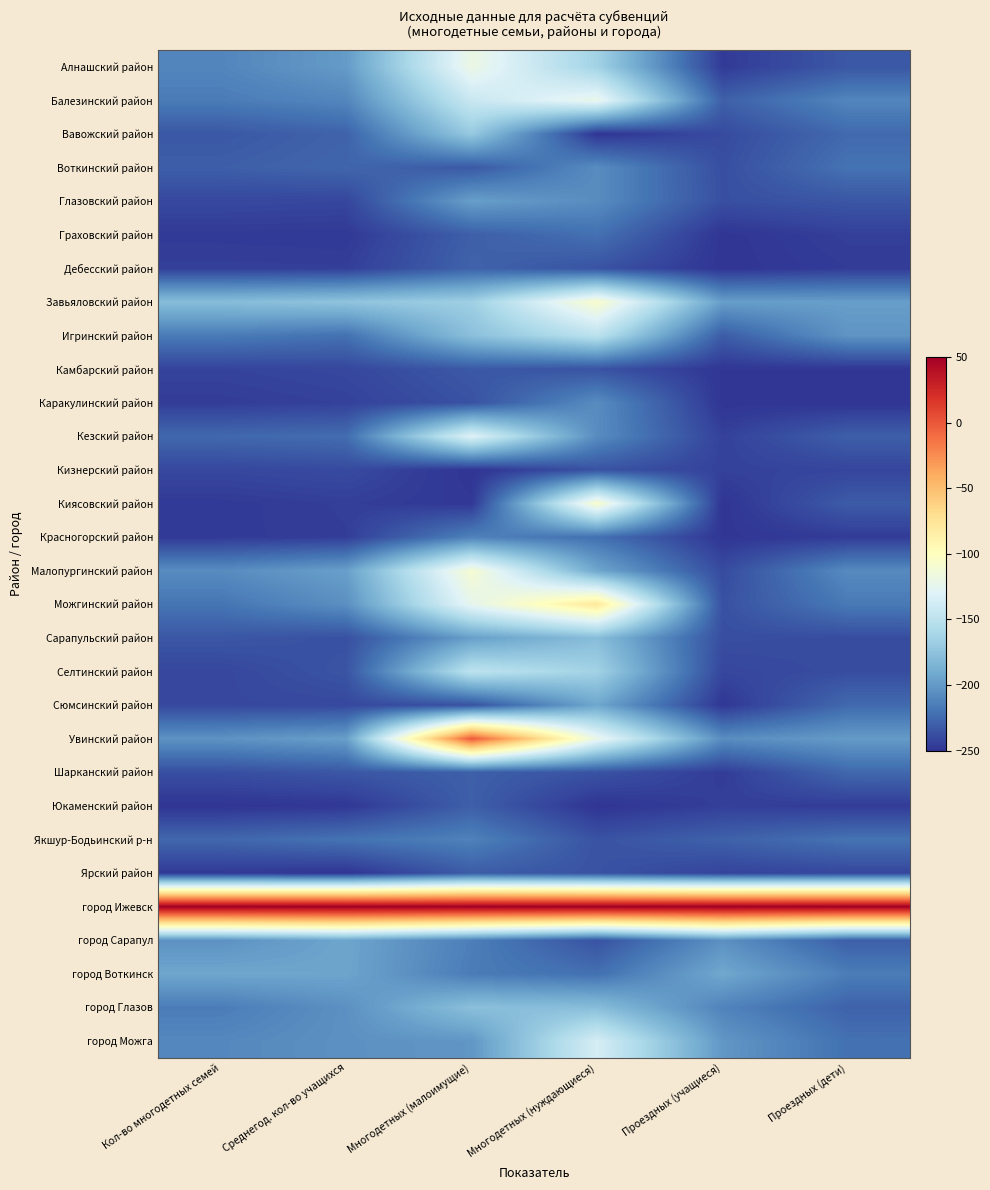

Rank the series at Многодетных (нуждающиеся) from lowest to highest value.

Вавожский район, Юкаменский район, Дебесский район, Камбарский район, Кизнерский район, Шарканский район, Якшур-Бодьинский р-н, Ярский район, город Сарапул, Граховский район, Красногорский район, город Воткинск, Воткинский район, Глазовский район, Каракулинский район, Кезский район, Малопургинский район, Сюмсинский район, Сарапульский район, город Глазов, Алнашский район, Селтинский район, Игринский район, город Можга, Балезинский район, Увинский район, Завьяловский район, Киясовский район, Можгинский район, город Ижевск